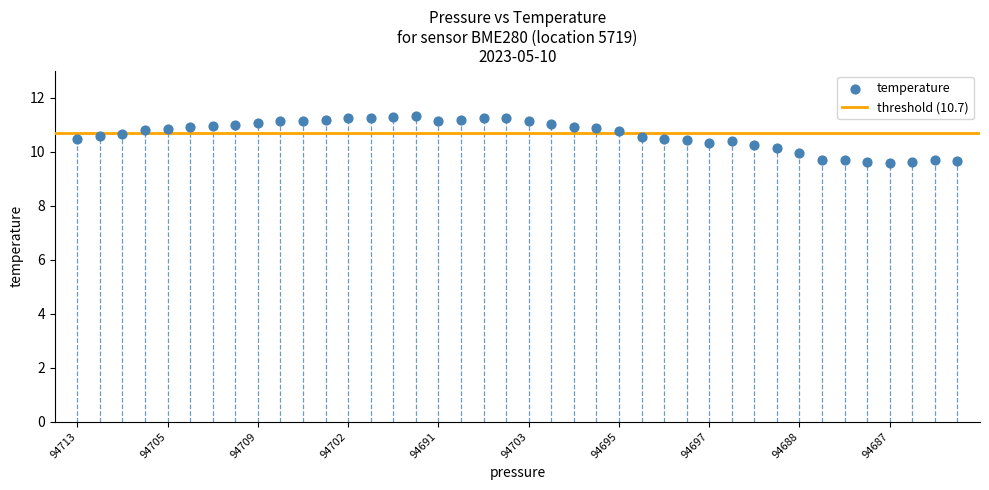

What is the range of Y values (max minus min)?

1.7